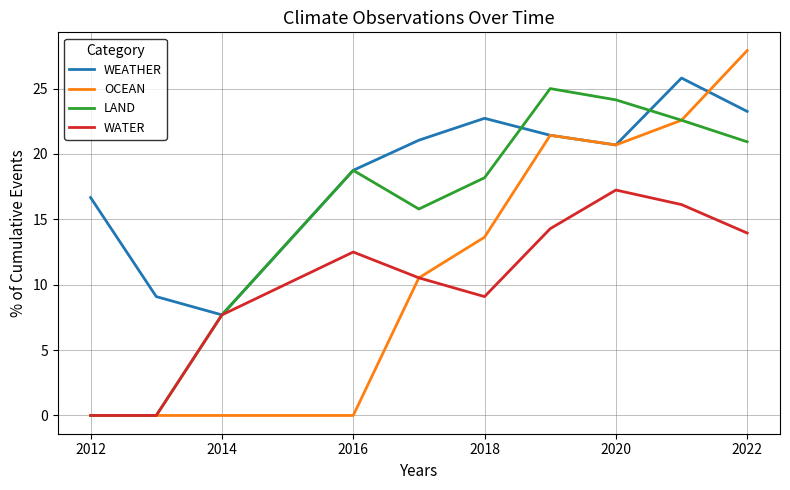

Rank the series by their average value, from highest to lowest.

WEATHER, LAND, OCEAN, WATER